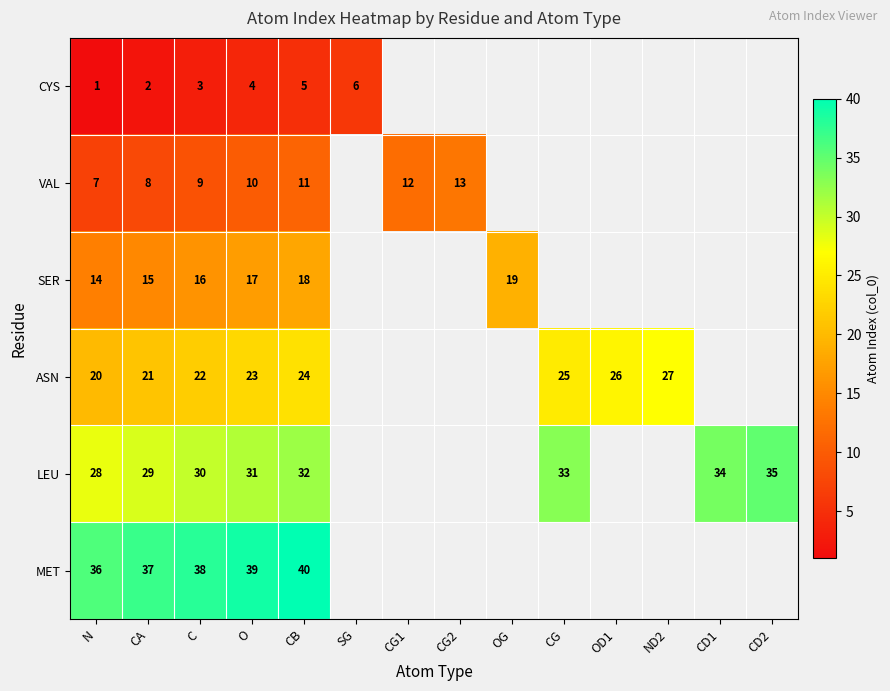

How many distinct data groups are displayed?

6